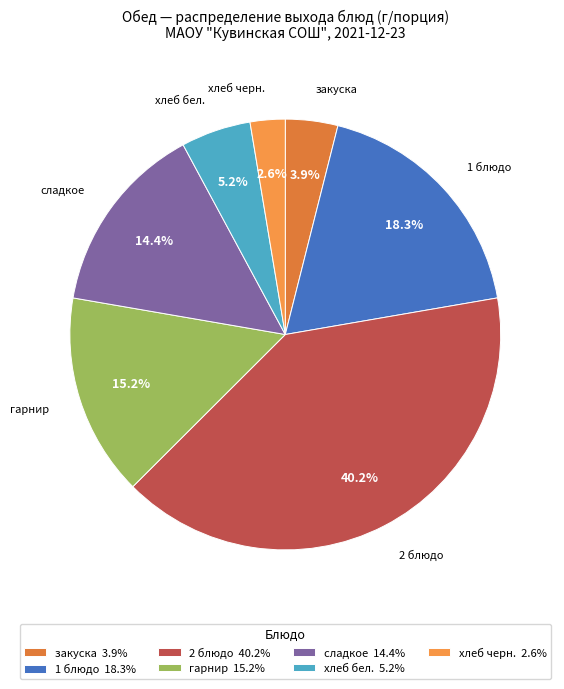

To the nearest percent, what is the average slice percentage?

14%